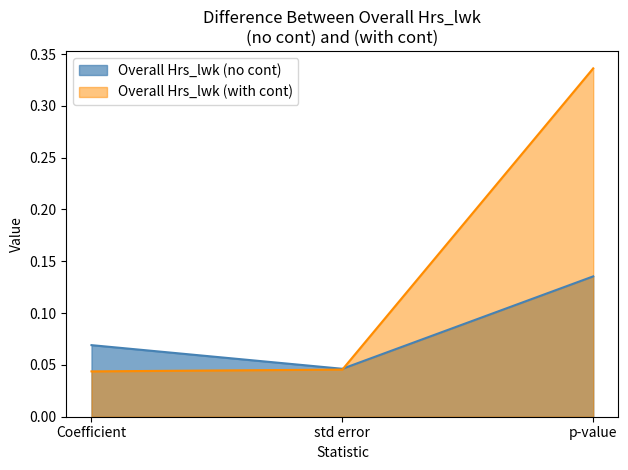

Reading left to right, transcribe all the data shown in this chart.

Overall Hrs_lwk (no cont): 0.1	0.0	0.1
Overall Hrs_lwk (with cont): 0.0	0.0	0.3